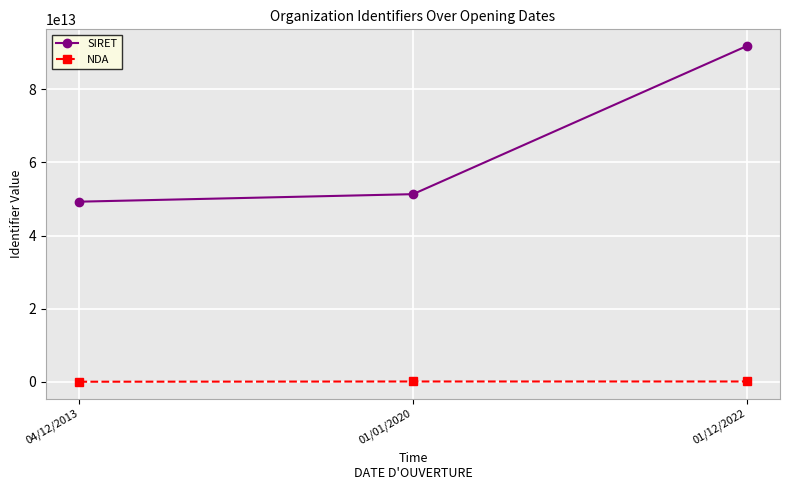

What is the label of the 2nd point from the left?

01/01/2020